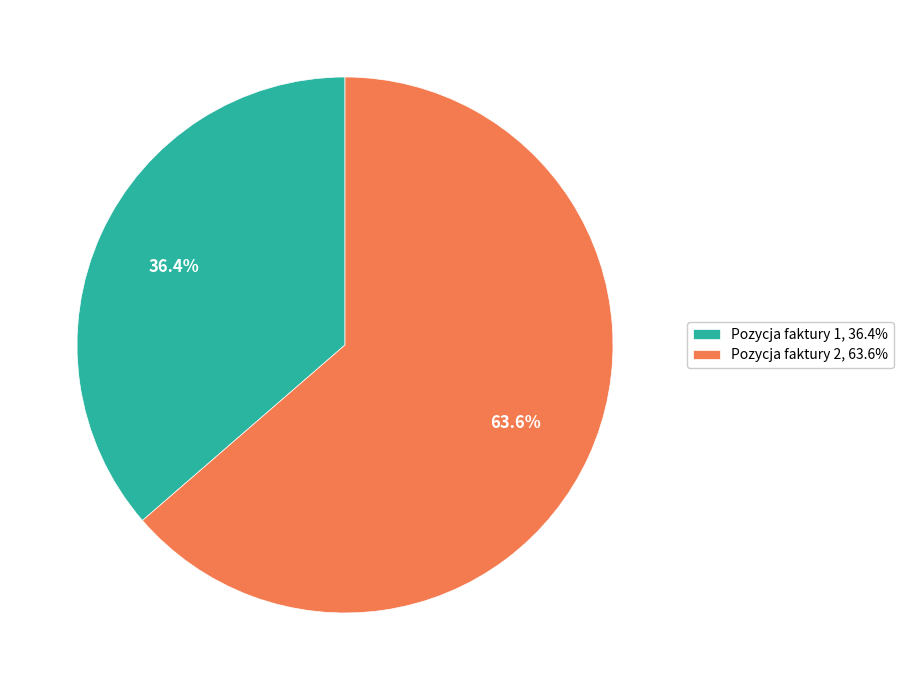

What percentage is the Pozycja faktury 1 slice, to the nearest percent?

36%